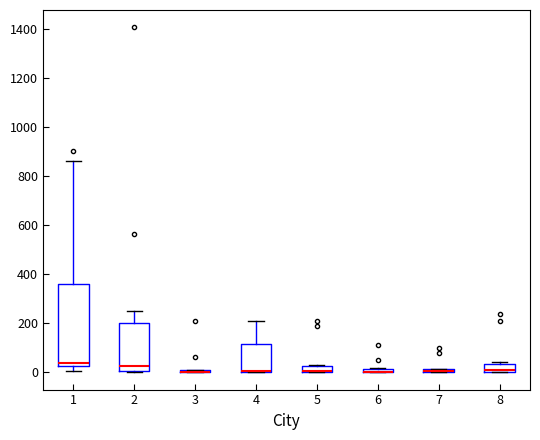

Where is the lower edge of the box at x = 7 on the y-axis? The values are not printed on the chart, so give them approximately, as read against the axis.

0